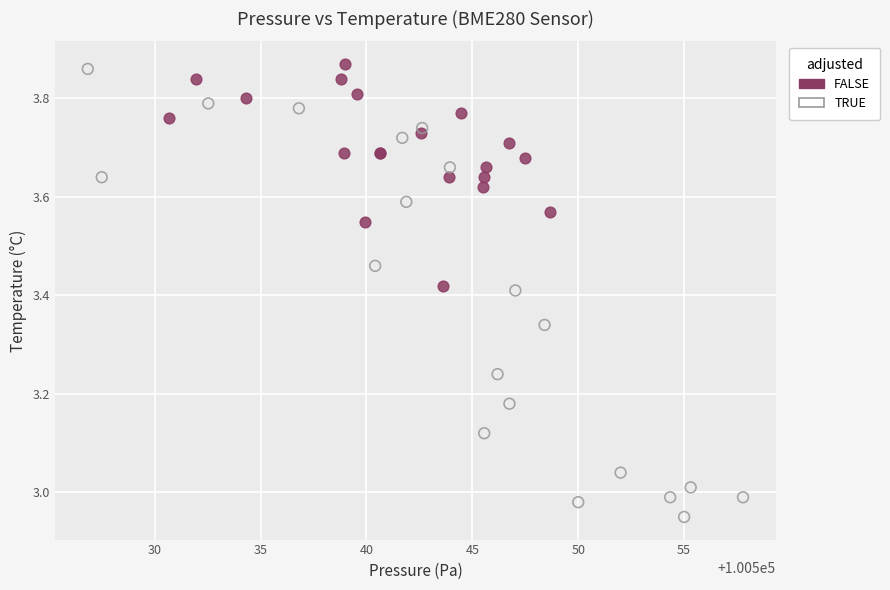

Which series reaches the minimum Y coordinate?

TRUE